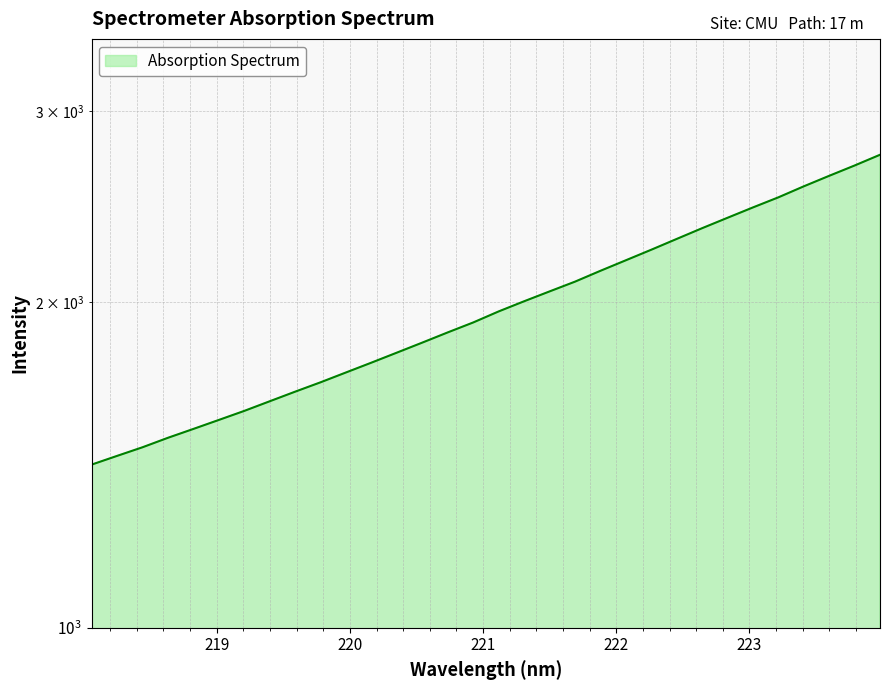

Approximately how many times larger is the value at 218.2508 compared to 222.0721?

0.7